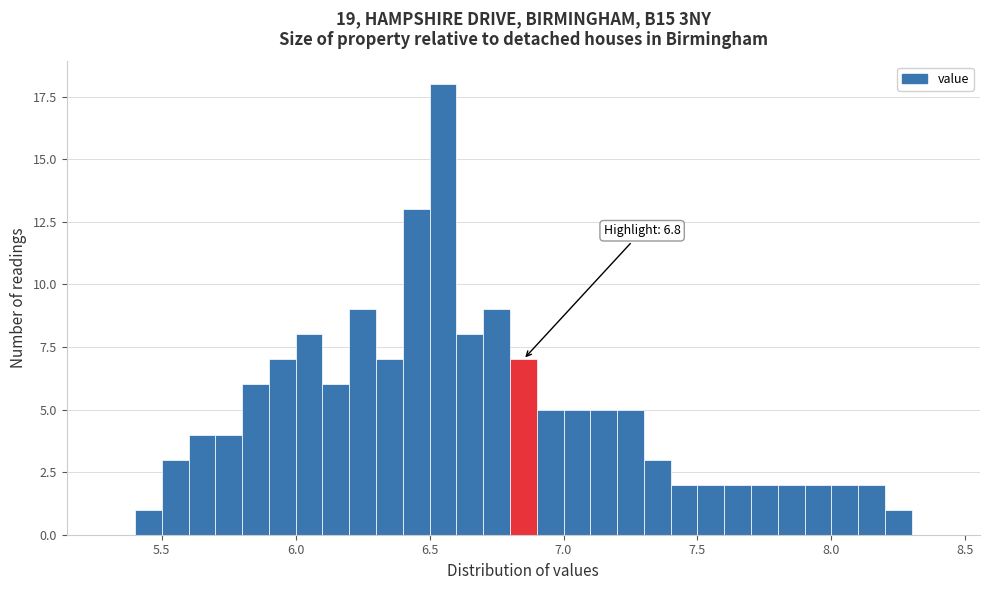

Around what value on the x-axis is the tallest bar? Give the approximate position of its centre, as read against the axis.

6.55